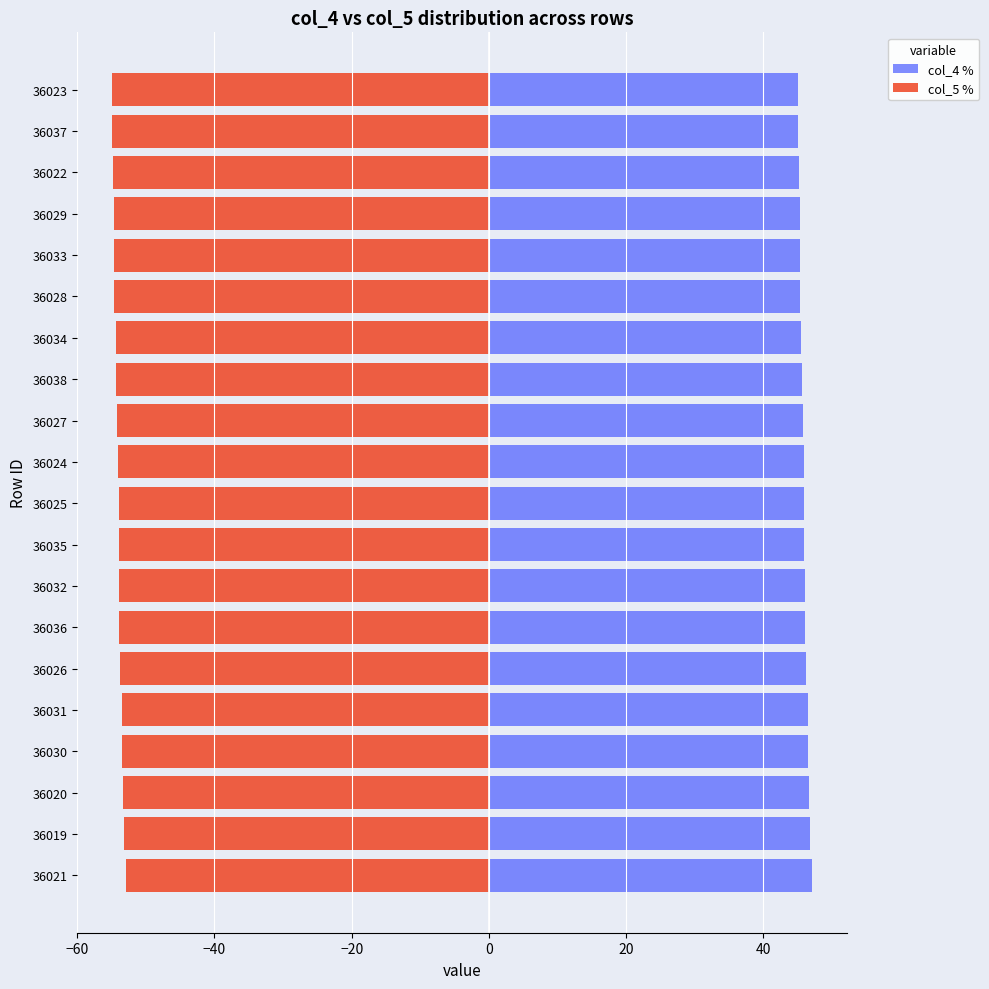

List the series in order of their overall mean, highest first.

col_4 %, col_5 %